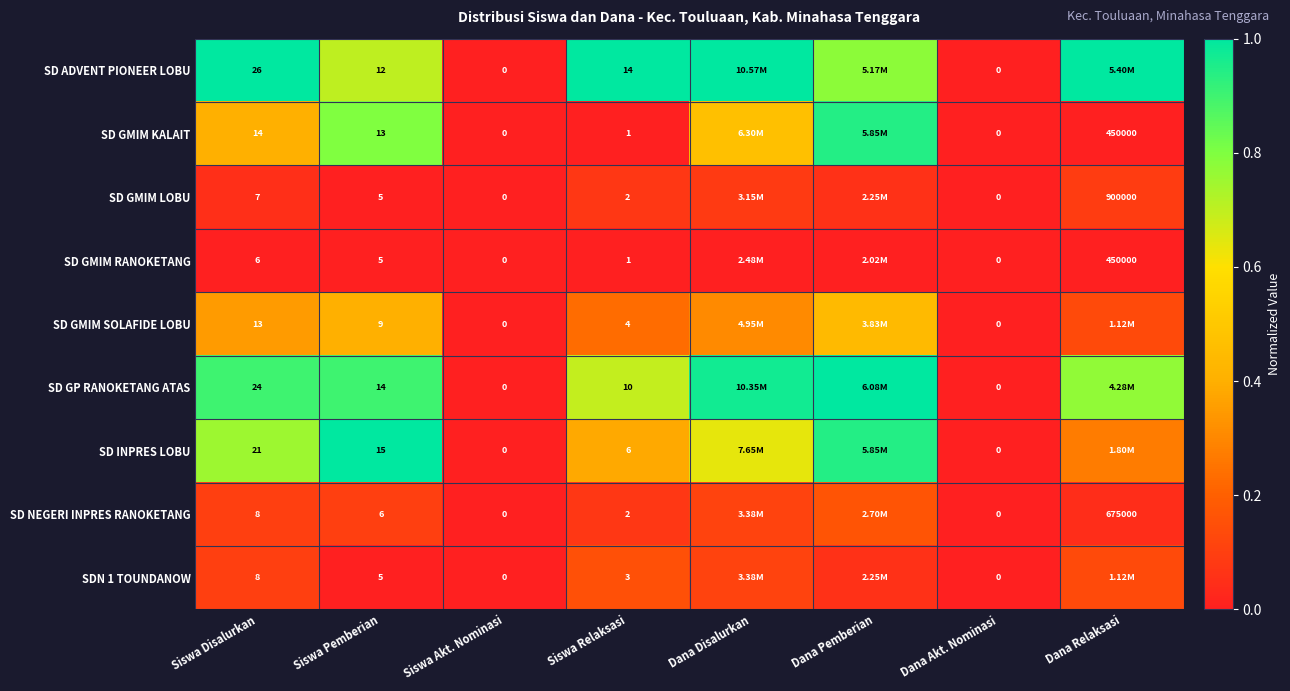

Is the value of SD GMIM RANOKETANG at Siswa Relaksasi greater than the value of SD GMIM SOLAFIDE LOBU at Siswa Relaksasi?

No